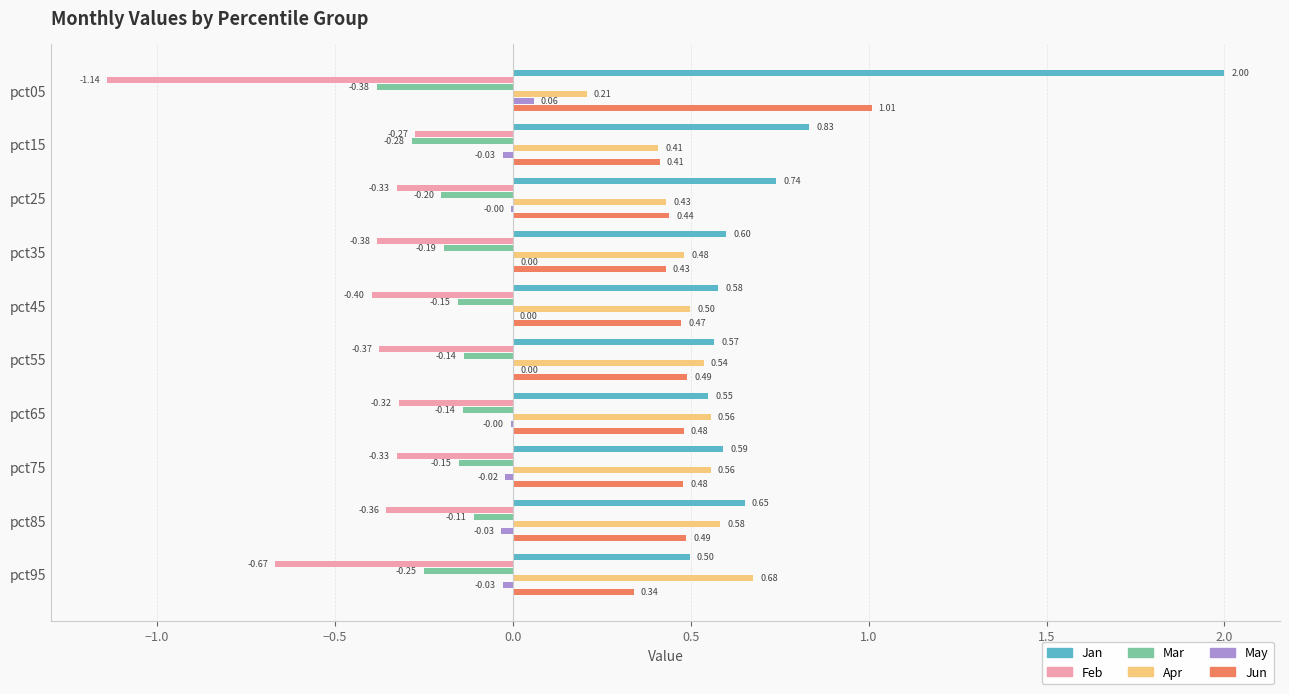

Which series has the largest range (max minus min)?

Jan